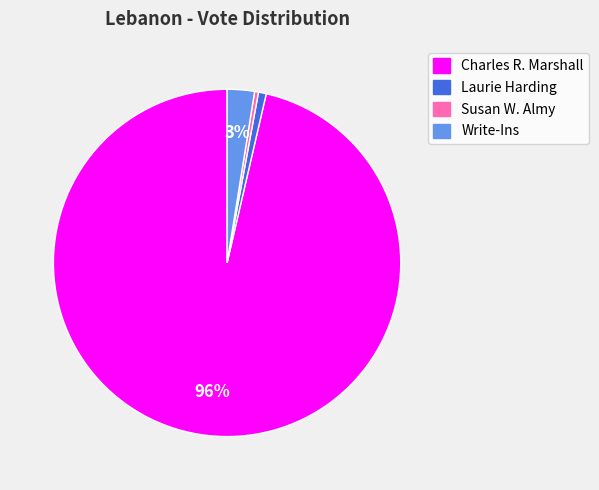

How many segments does this pie chart have?

4